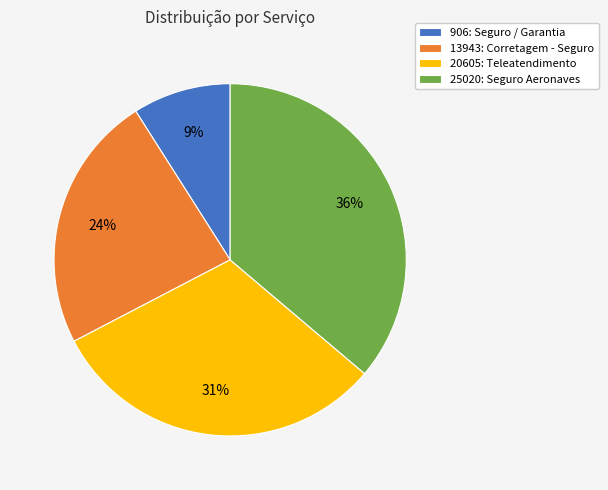

Is it true that 906: Seguro / Garantia is 19% of the pie?

False